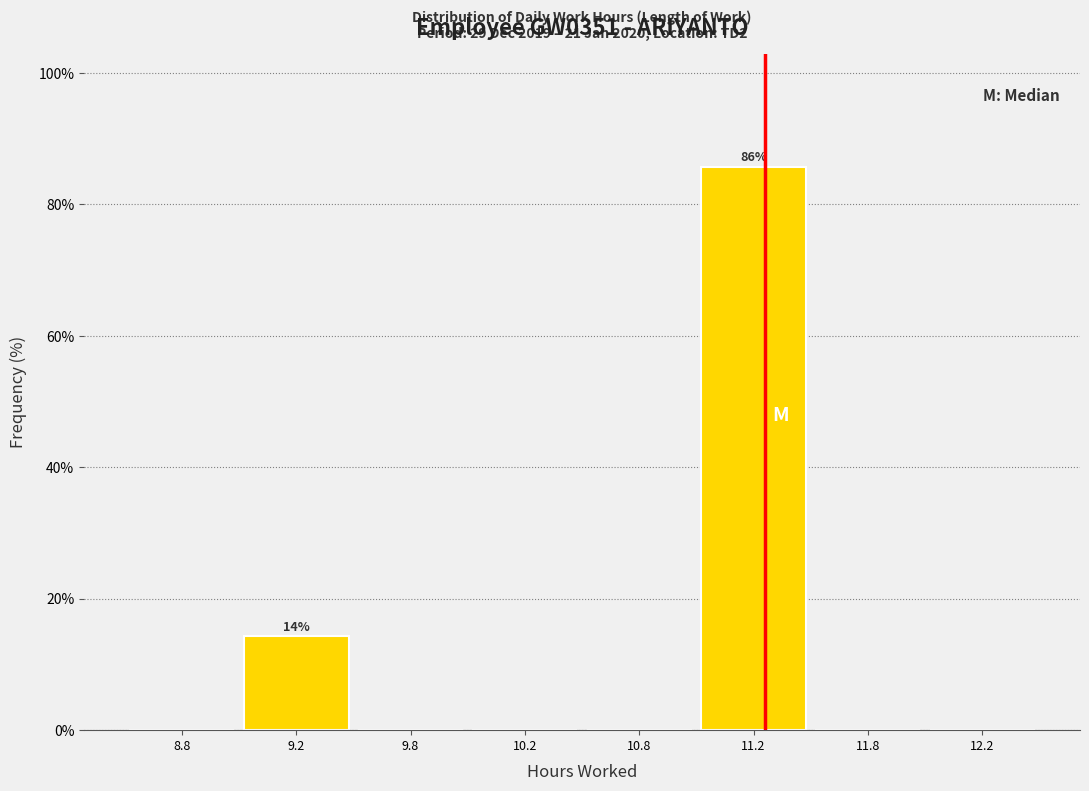

Reading left to right, what are all the values shown in this chart?

8.8=0.0	9.2=14.3	9.8=0.0	10.2=0.0	10.8=0.0	11.2=85.7	11.8=0.0	12.2=0.0